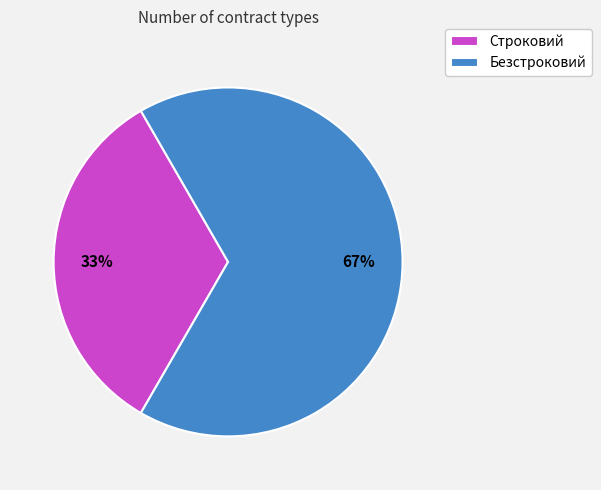

How many slices are in this pie chart?

2